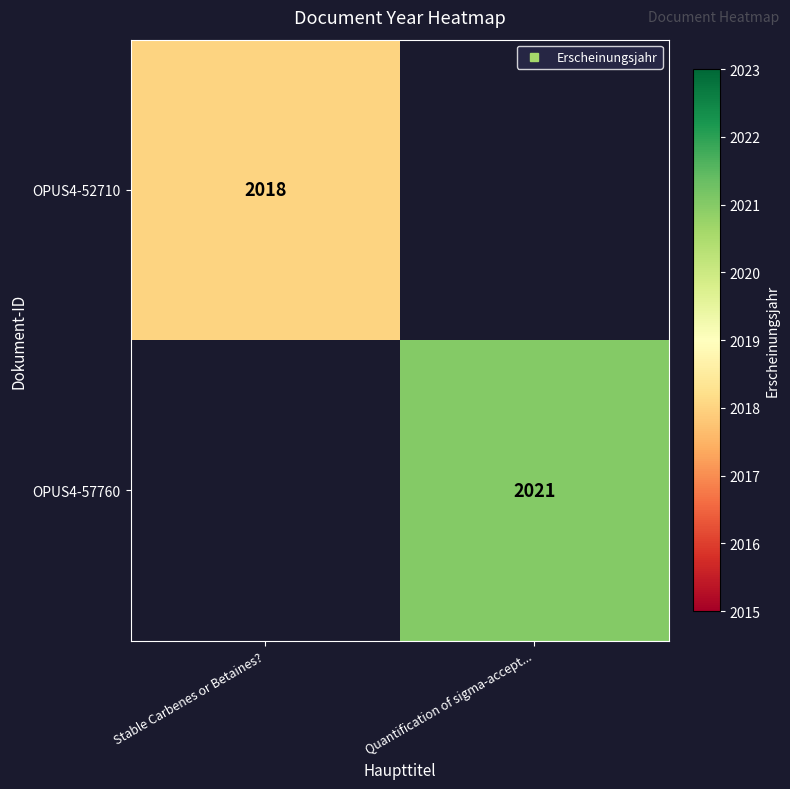

The OPUS4-52710 series shows 2018.0 at Stable Carbenes or Betaines?. True or false?

True